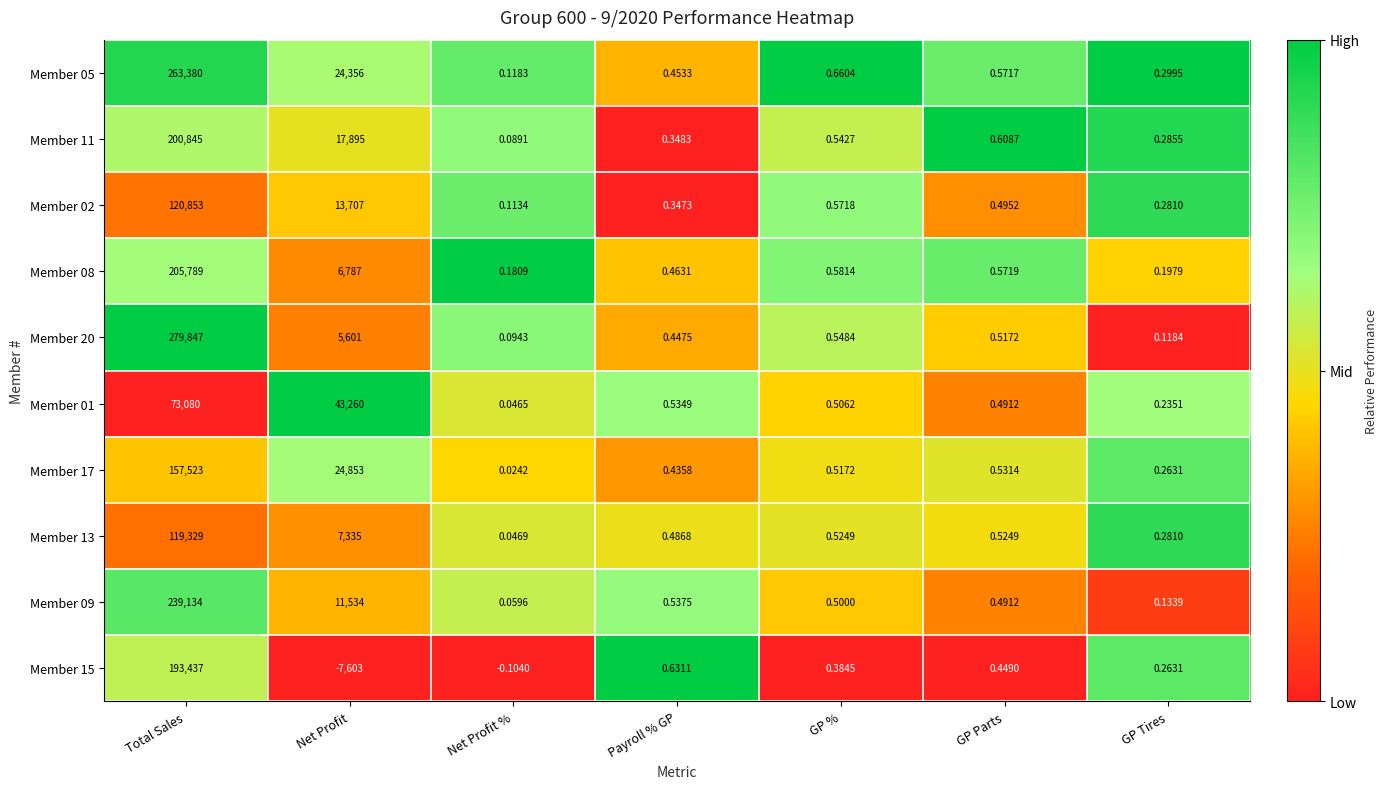

Where is Member 08 nearest to the value 102894?

Net Profit